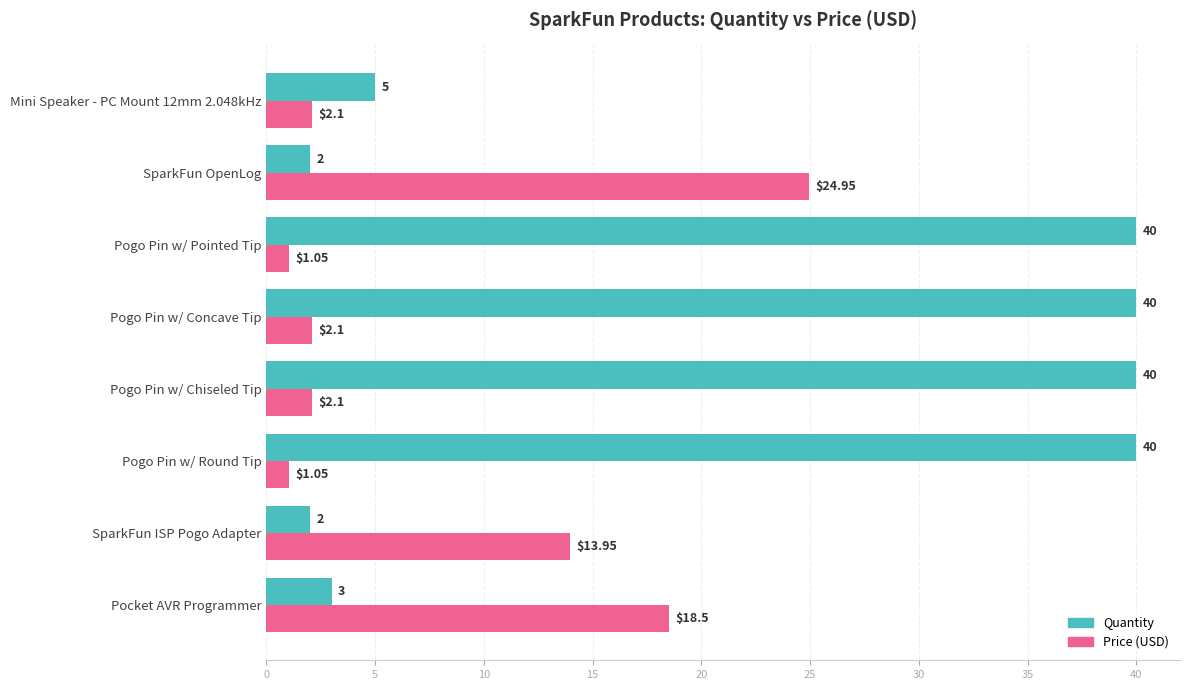

Rank the series by their average value, from highest to lowest.

Quantity, Price (USD)